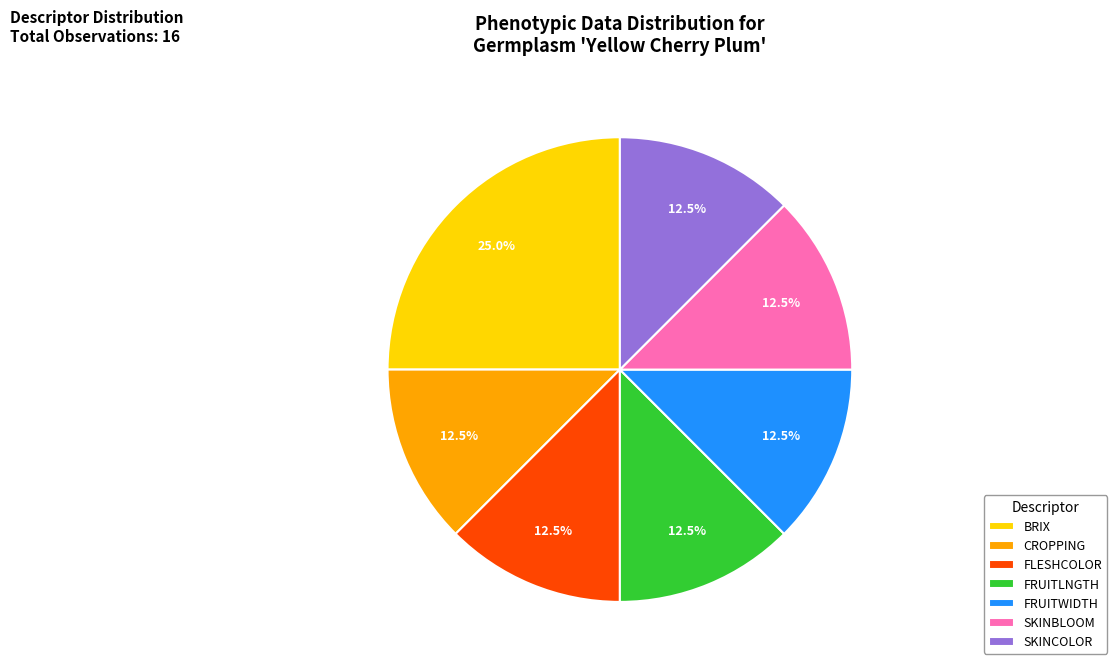

Which category has the biggest portion of the pie?

BRIX